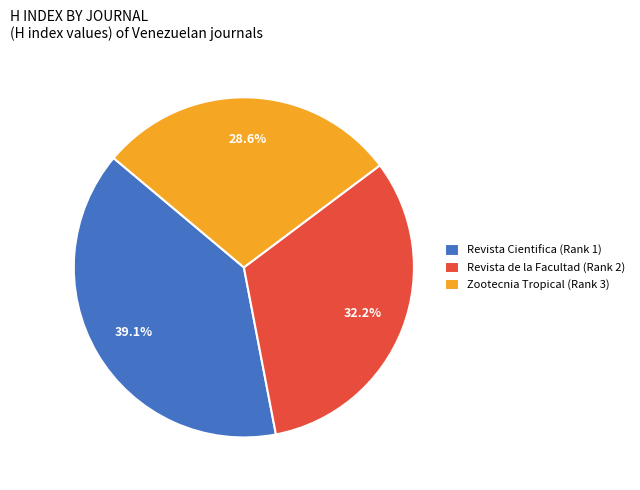

What is the smallest slice in the pie chart?

Zootecnia Tropical (Rank 3)